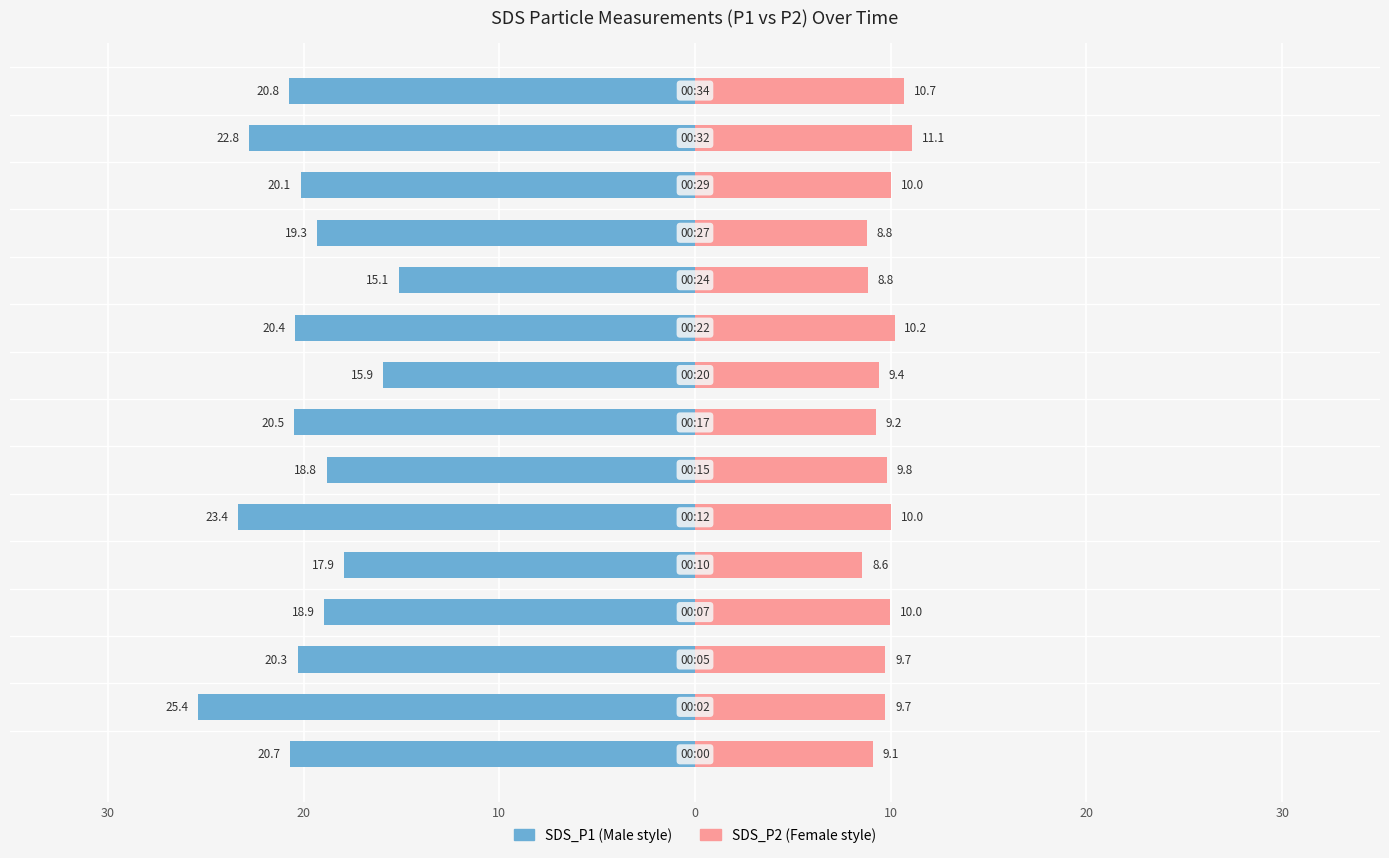

Which series has the widest spread of values?

SDS_P1